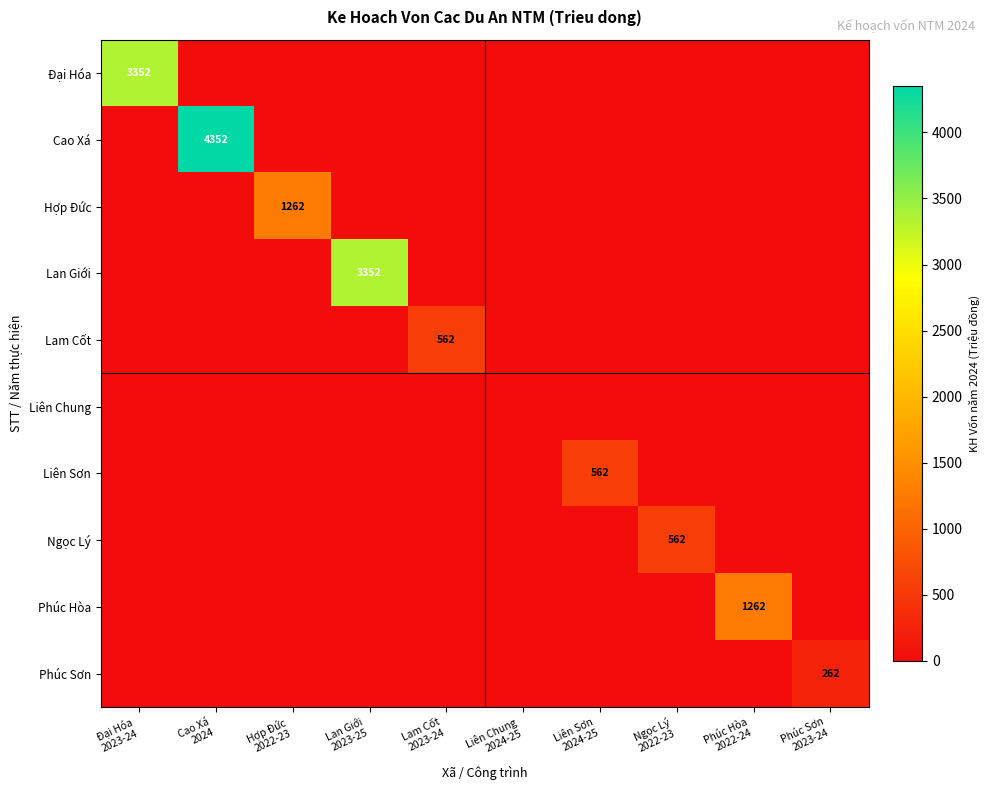

Rank the series at Hợp Đức 2022-23 from lowest to highest value.

Đại Hóa, Cao Xá, Lan Giới, Lam Cốt, Liên Chung, Liên Sơn, Ngọc Lý, Phúc Hòa, Phúc Sơn, Hợp Đức